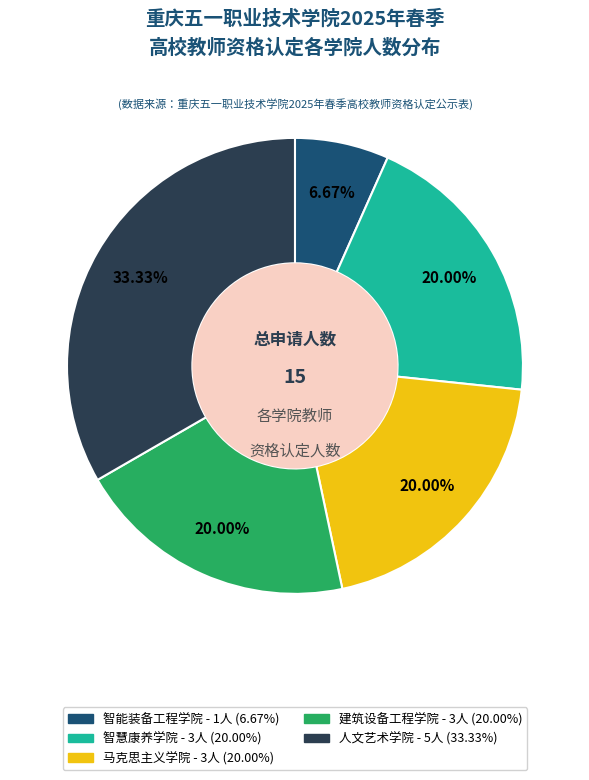

Is there any slice that represents more than half of the pie?

No